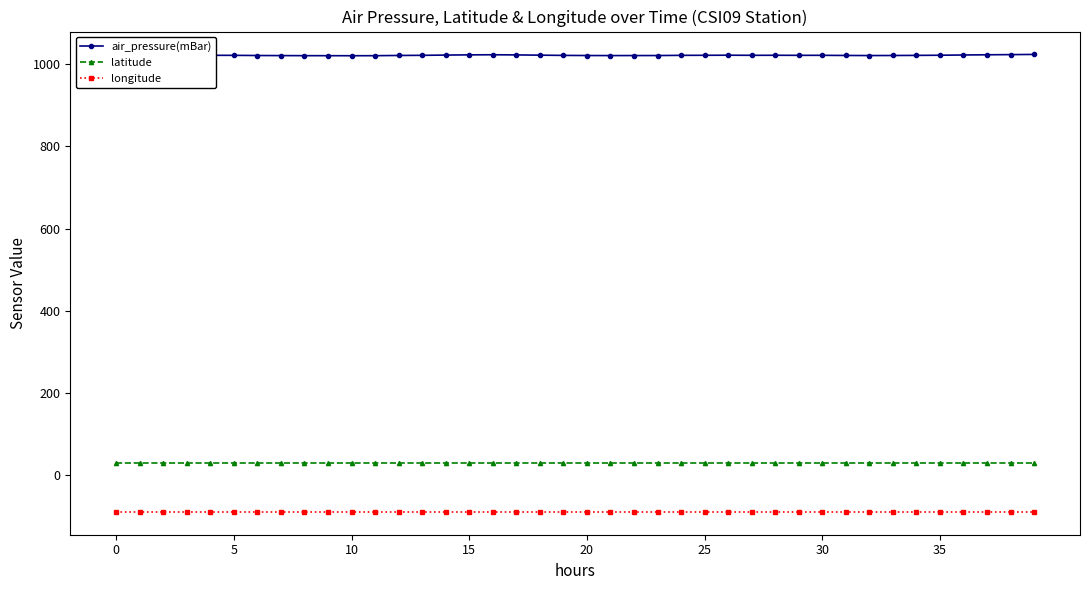

Rank the series by their maximum value, from highest to lowest.

air_pressure(mBar), latitude, longitude